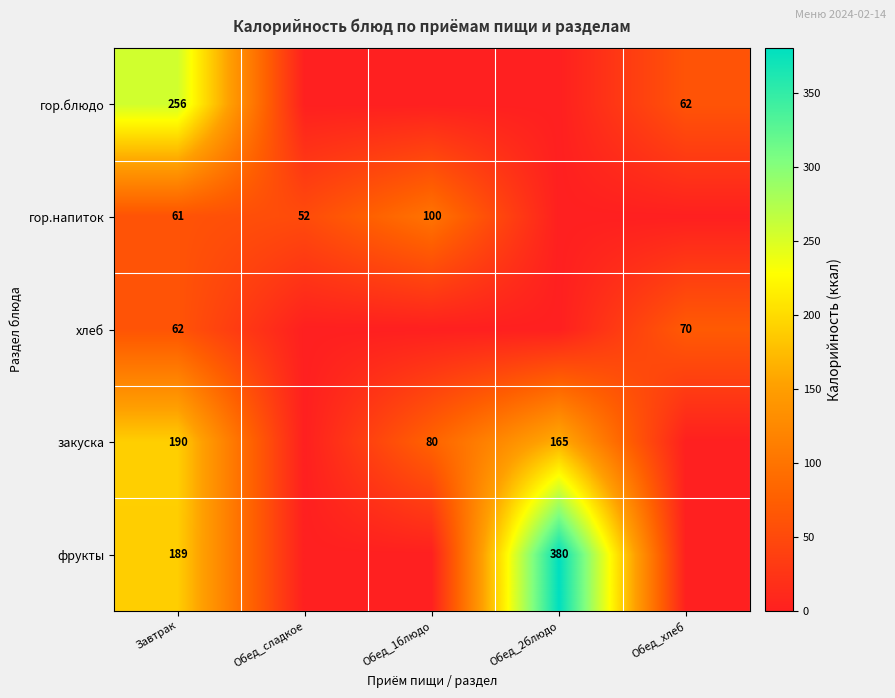

The гор.напиток series shows 42 at Обед_1блюдо. True or false?

False